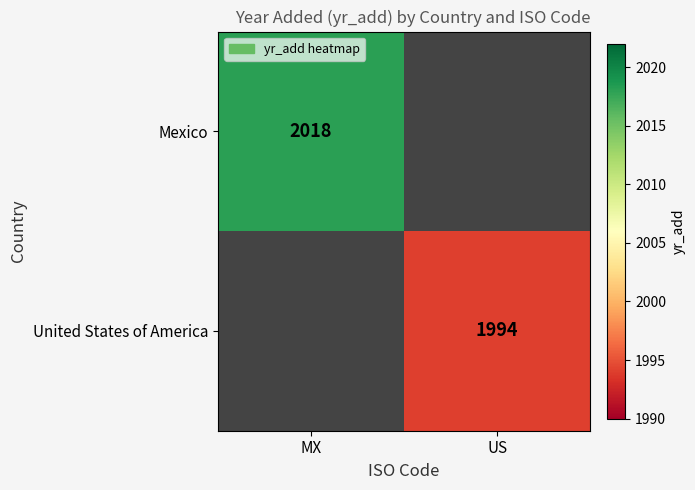

At how many categories does at least one series exceed 2011?

1